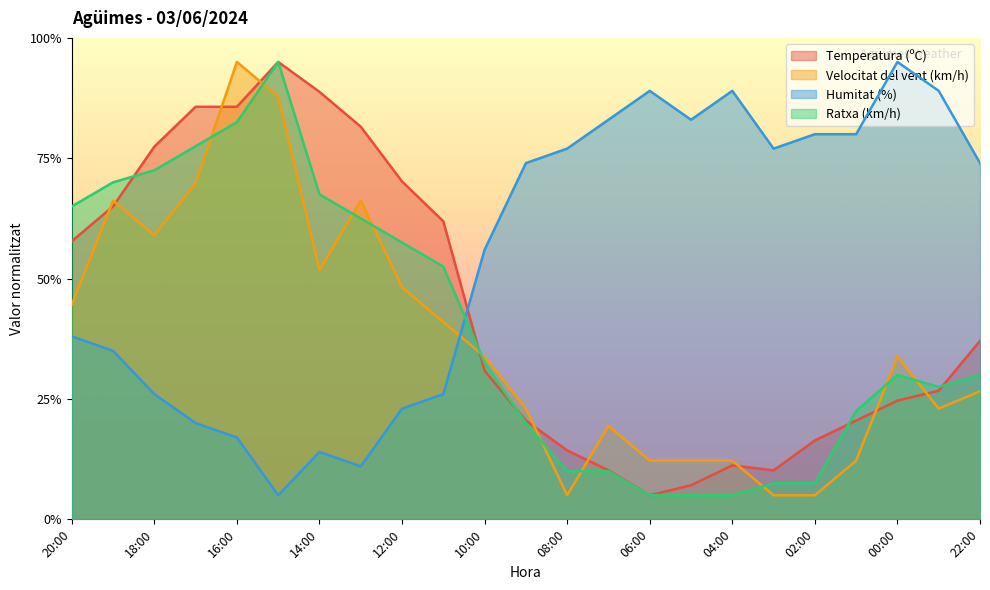

What is the sum of all Humitat (%) values?

1261.0